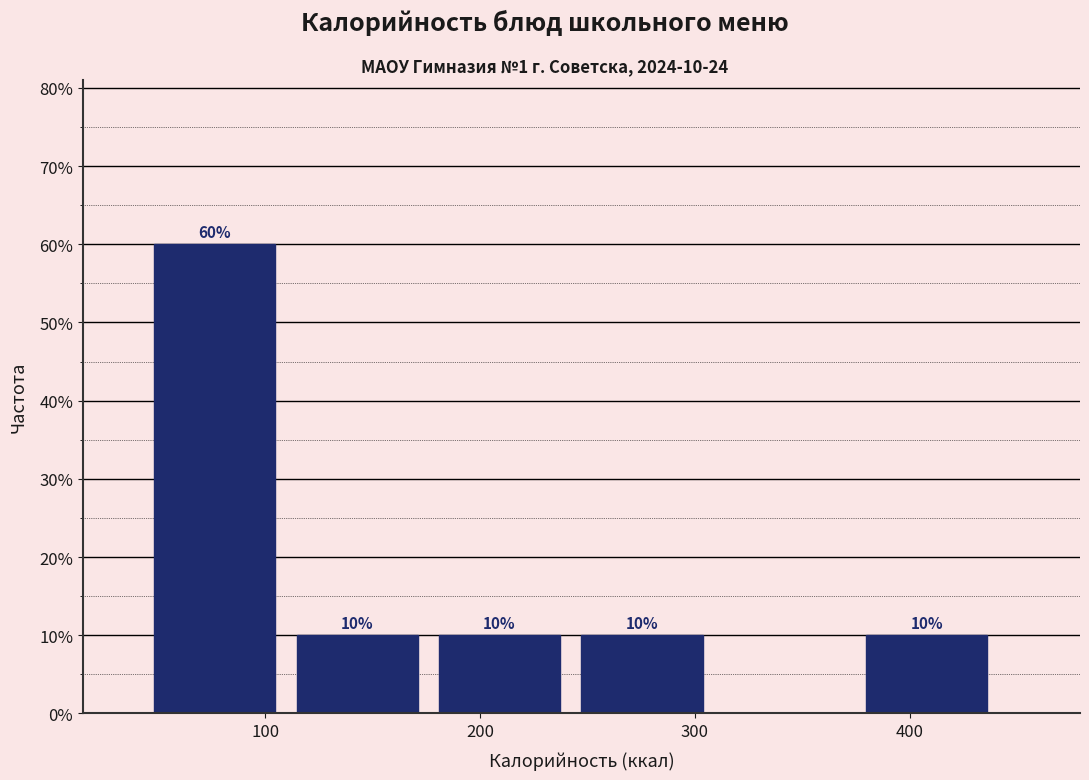

Over which range of the x-axis is the bar tallest?

50 to 110